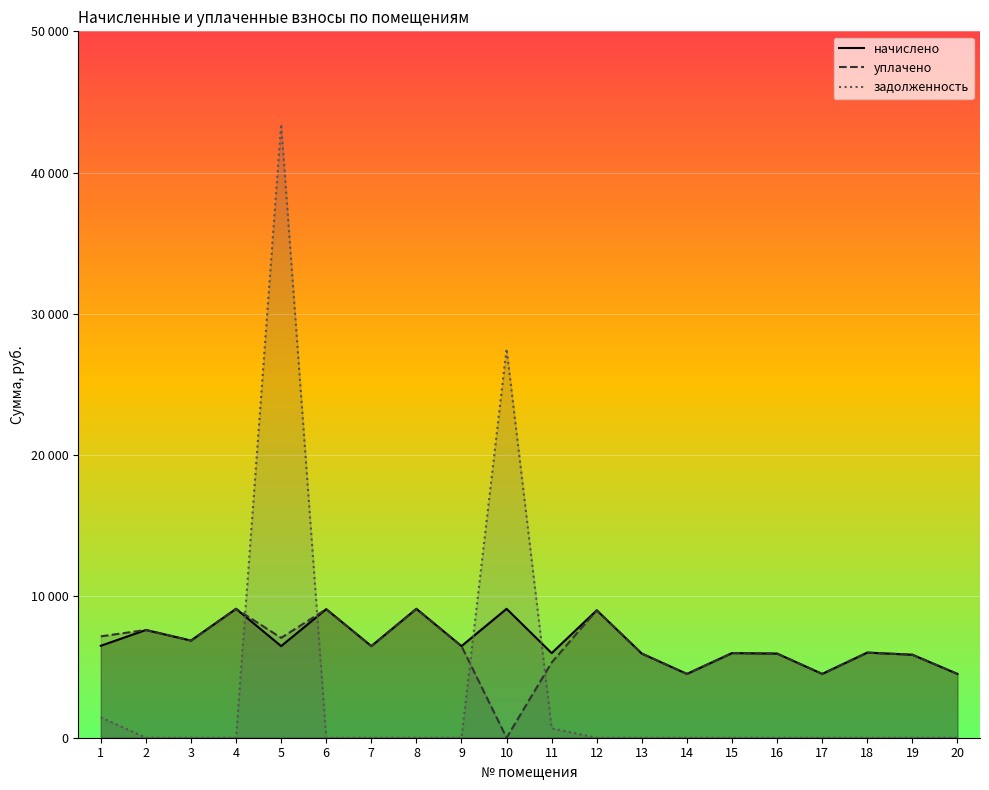

How many lines are shown in the chart?

3